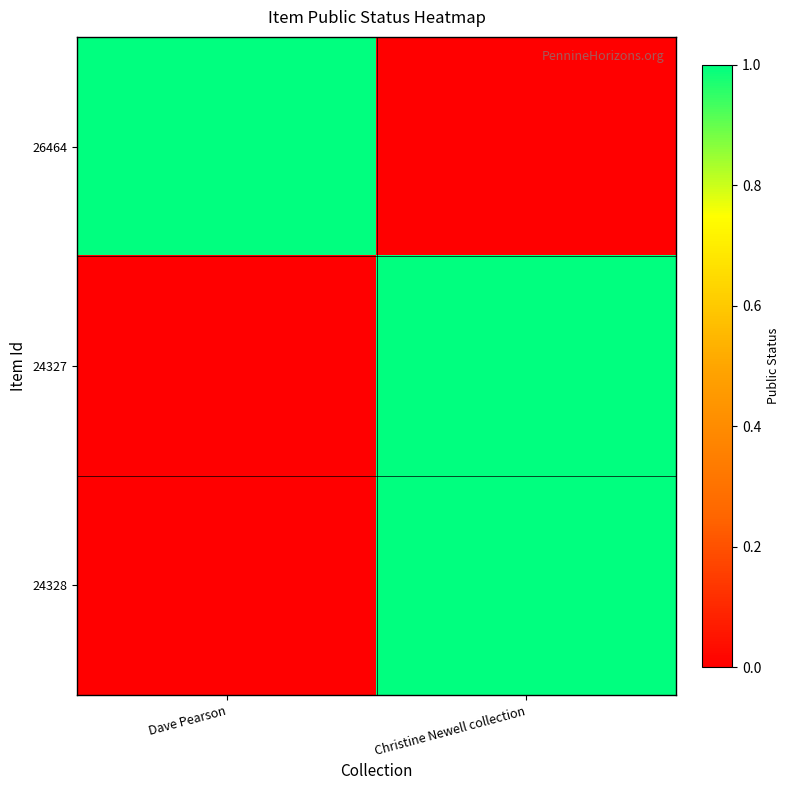

How many distinct data groups are displayed?

3